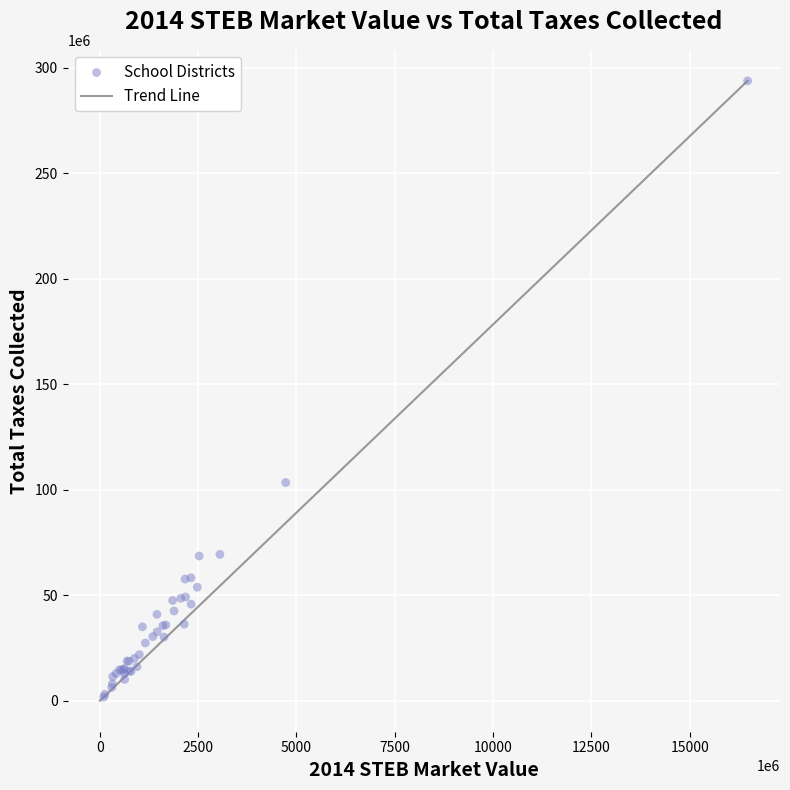

What Y value in the scatter plot is closest to 147783290?

103437943.5